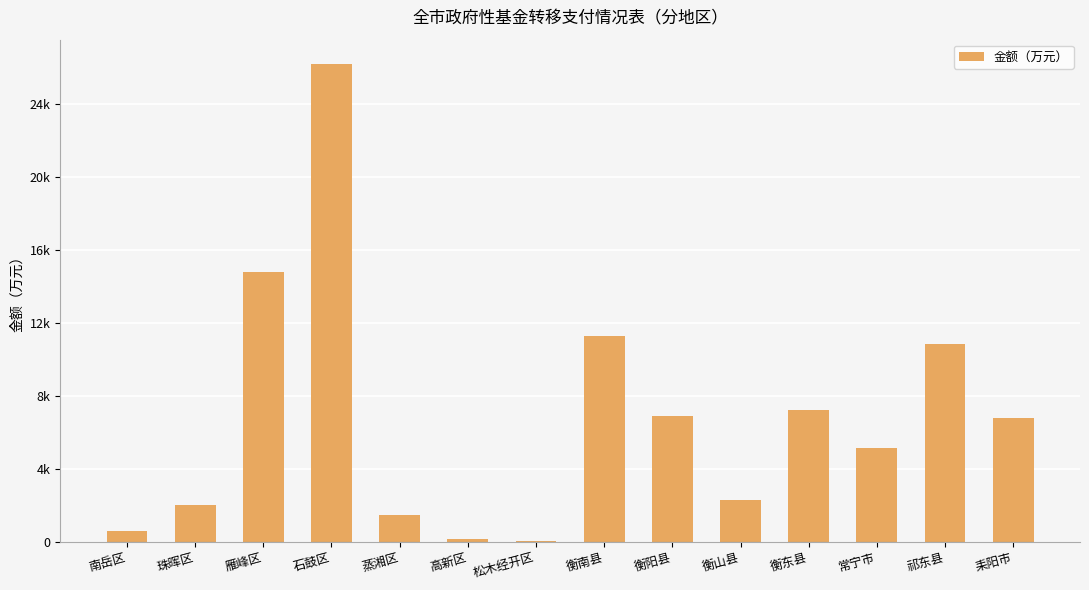

True or false: the data shows 6905 at 衡阳县.

True